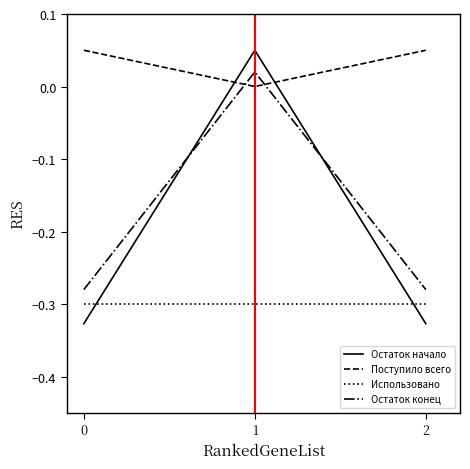

Is the value of Использовано at 2 greater than the value of Остаток начало at 2?

Yes